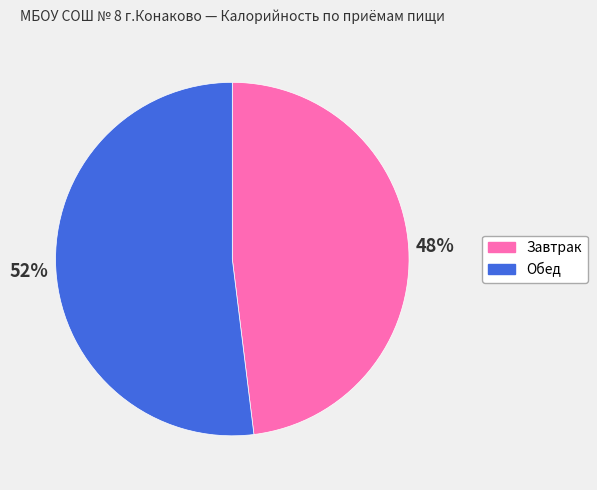

Which category has the biggest portion of the pie?

Обед